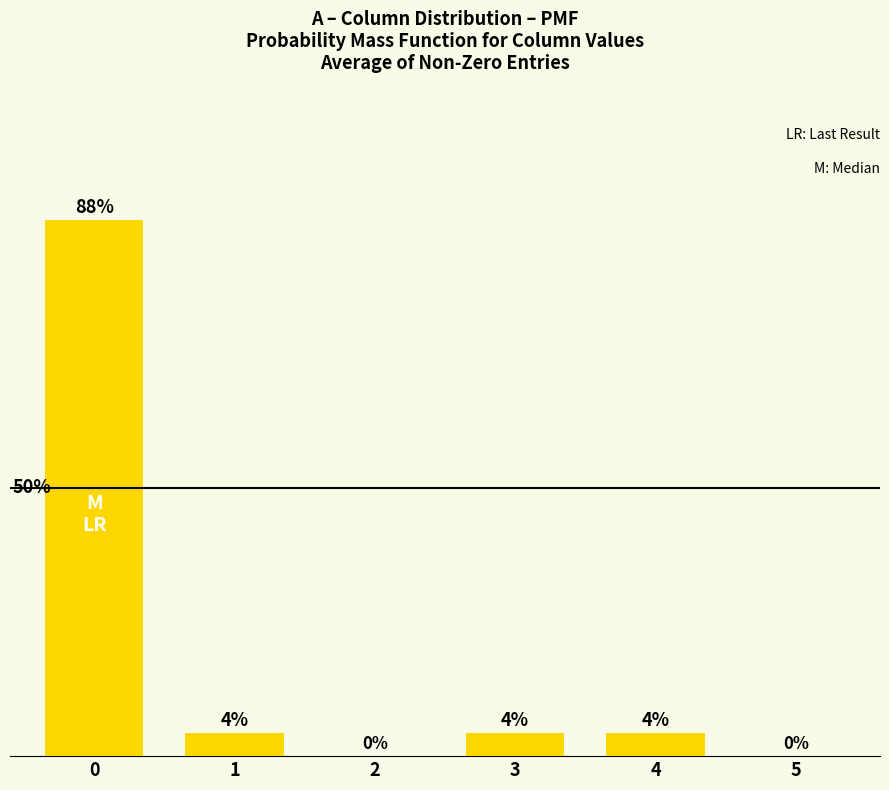

What is the sum of the values at 3 and 1?

0.1